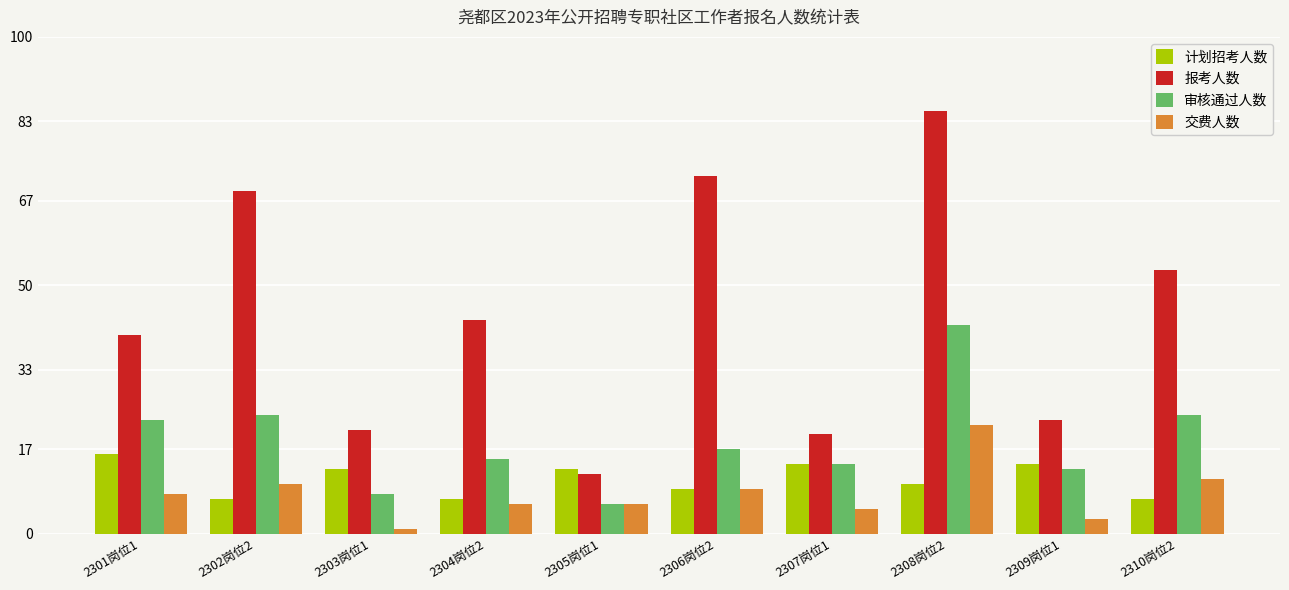

List the series in order of their peak value, lowest first.

计划招考人数, 交费人数, 审核通过人数, 报考人数